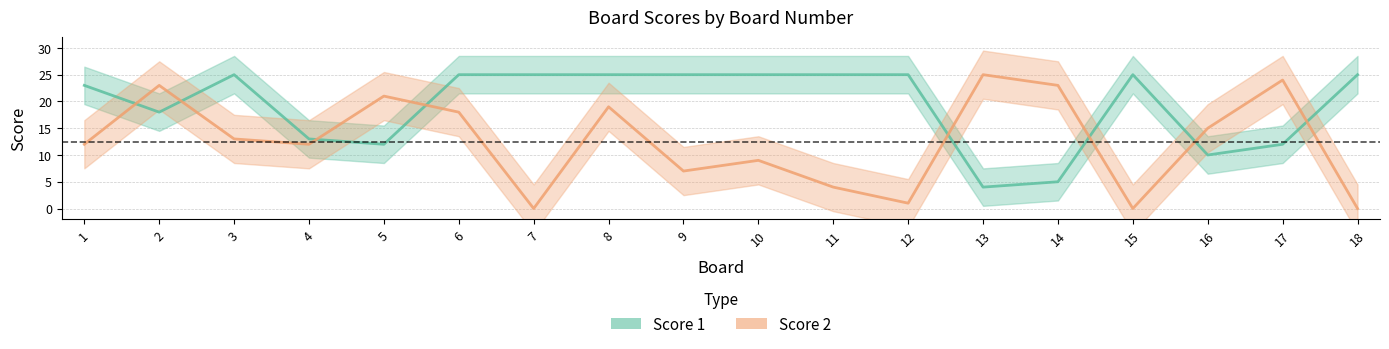

Rank the series by their average value, from highest to lowest.

Score 1, Score 2